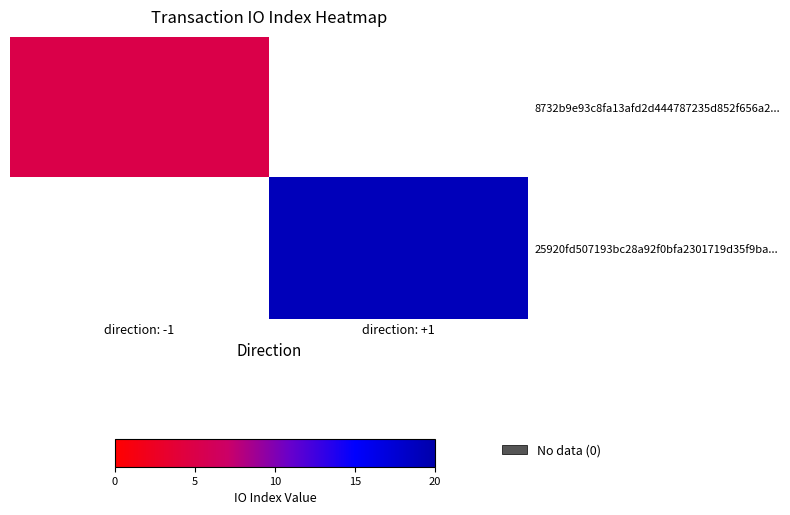

How many categories are shown in the chart?

2